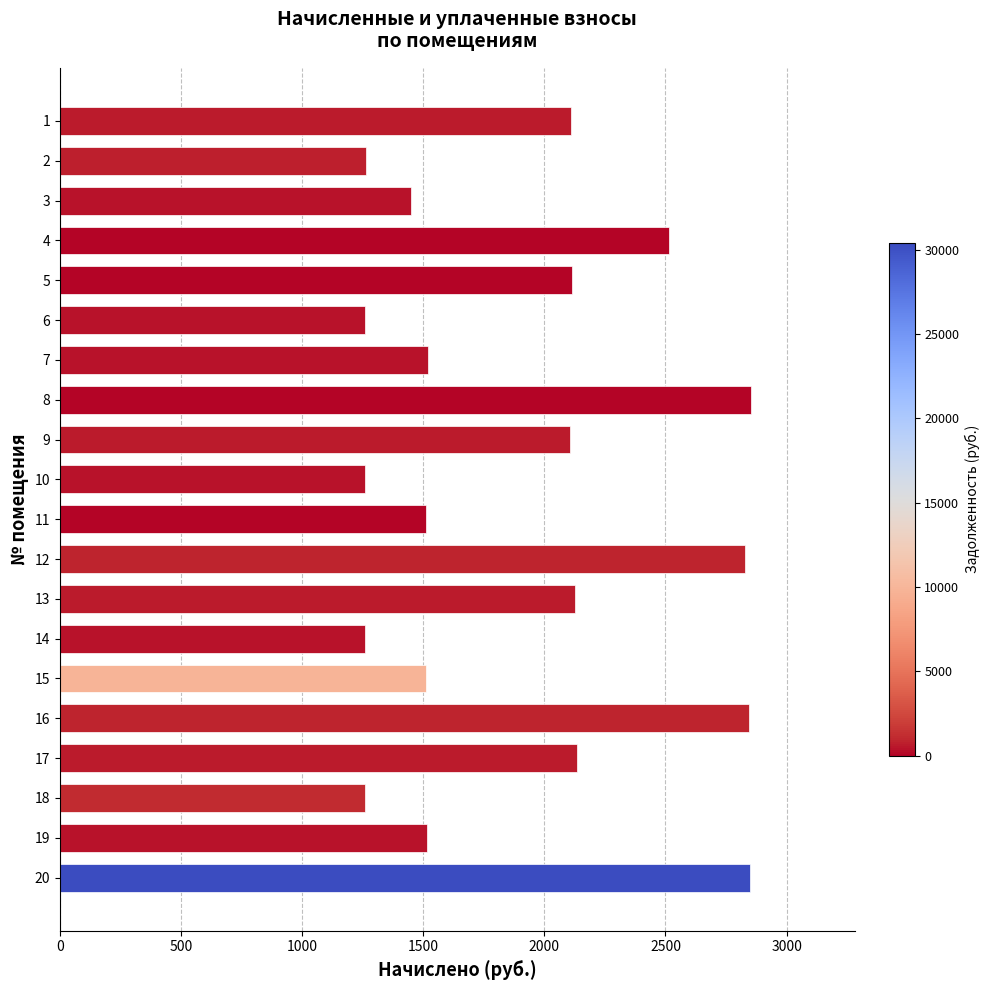

What is the maximum value shown in the chart?

2853.2